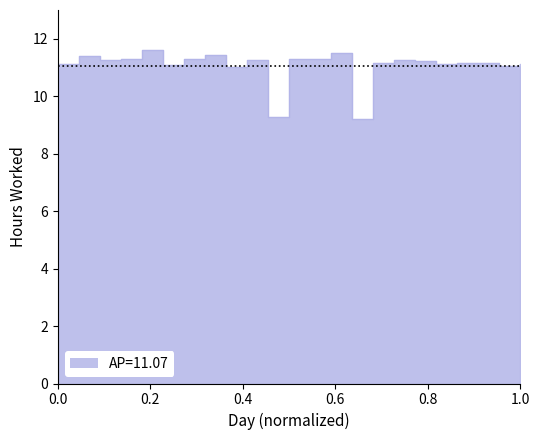

Reading right to left, extract all data points from this chart.

11.1	11.1	11.2	11.1	11.1	11.2	11.2	11.1	9.2	11.5	11.3	11.3	9.3	11.3	11.0	11.4	11.3	11.1	11.6	11.3	11.2	11.4	11.1